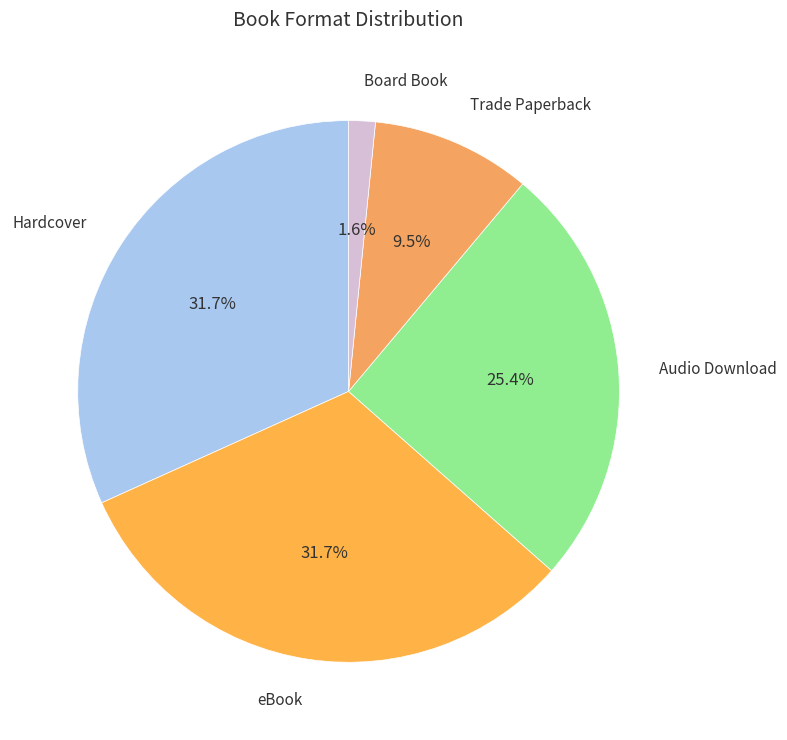

How many slices are in this pie chart?

5